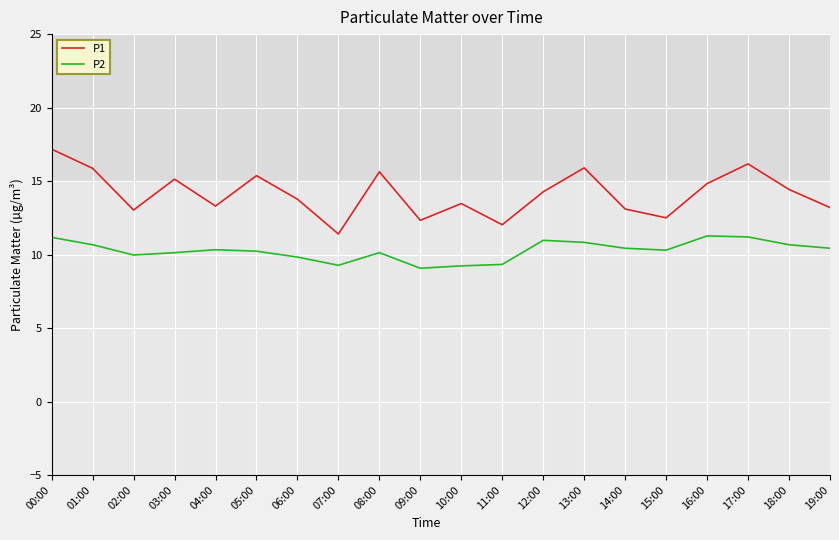

Does the chart have visible grid lines?

Yes